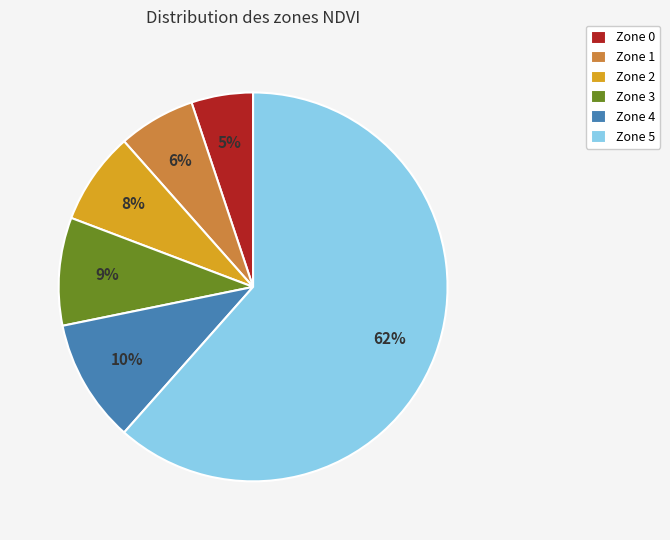

To the nearest percent, what portion does Zone 3 represent?

9%